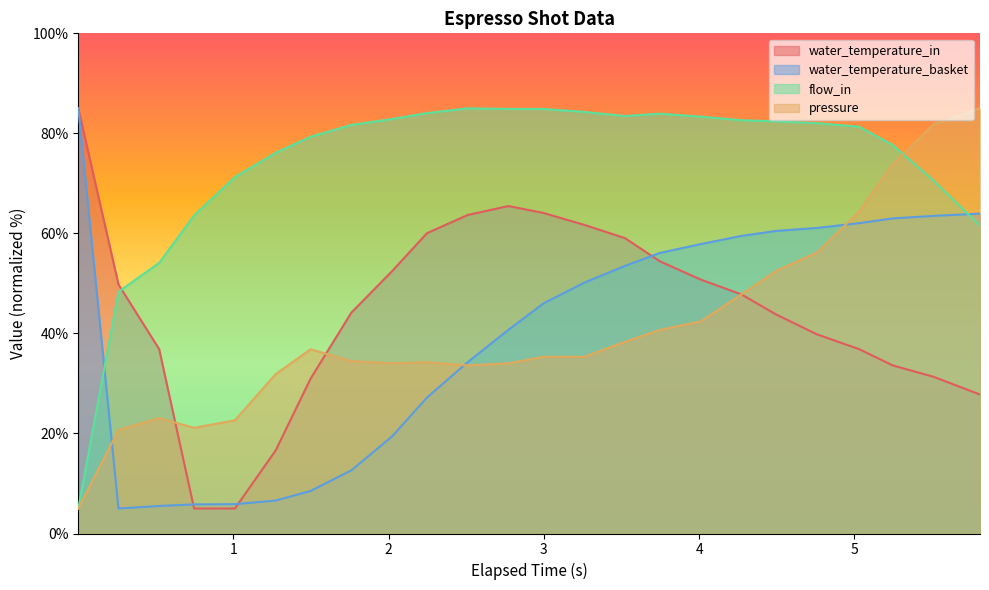

Is the value of flow_in at 4.272 greater than the value of pressure at 1.01?

Yes